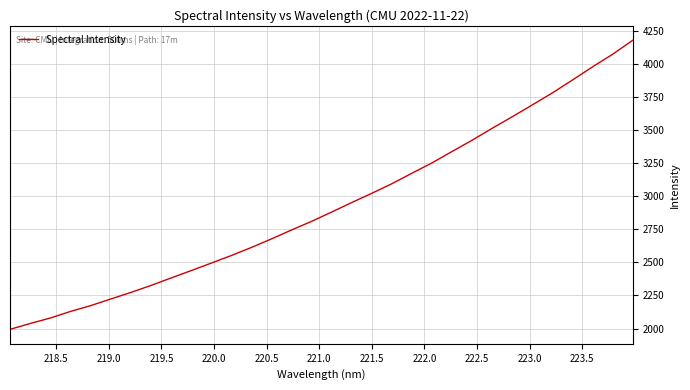

What is the minimum value shown in the chart?

1994.3